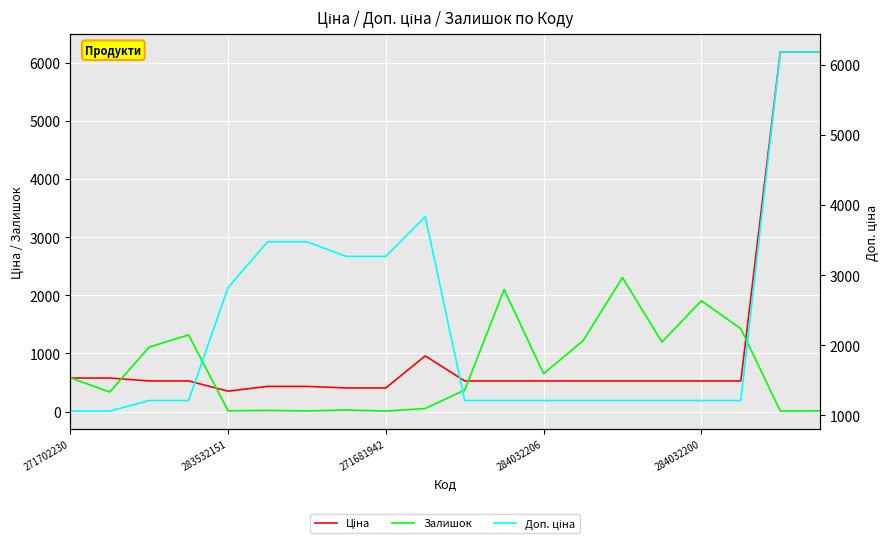

How many lines are shown in the chart?

3